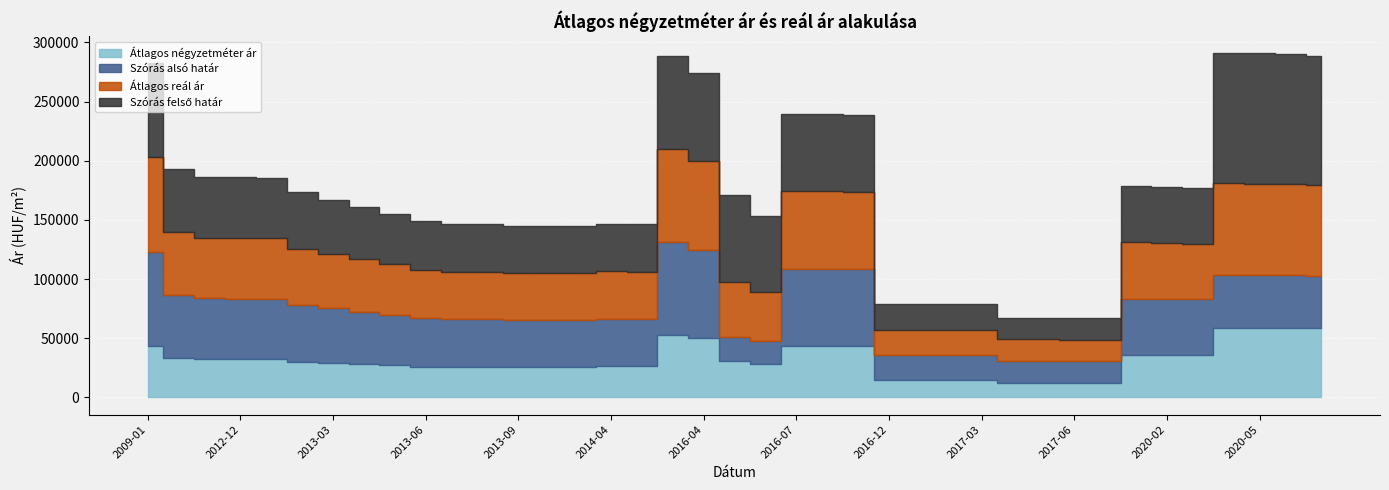

True or false: Átlagos négyzetméter ár and Szórás felső határ intersect in this chart.

False